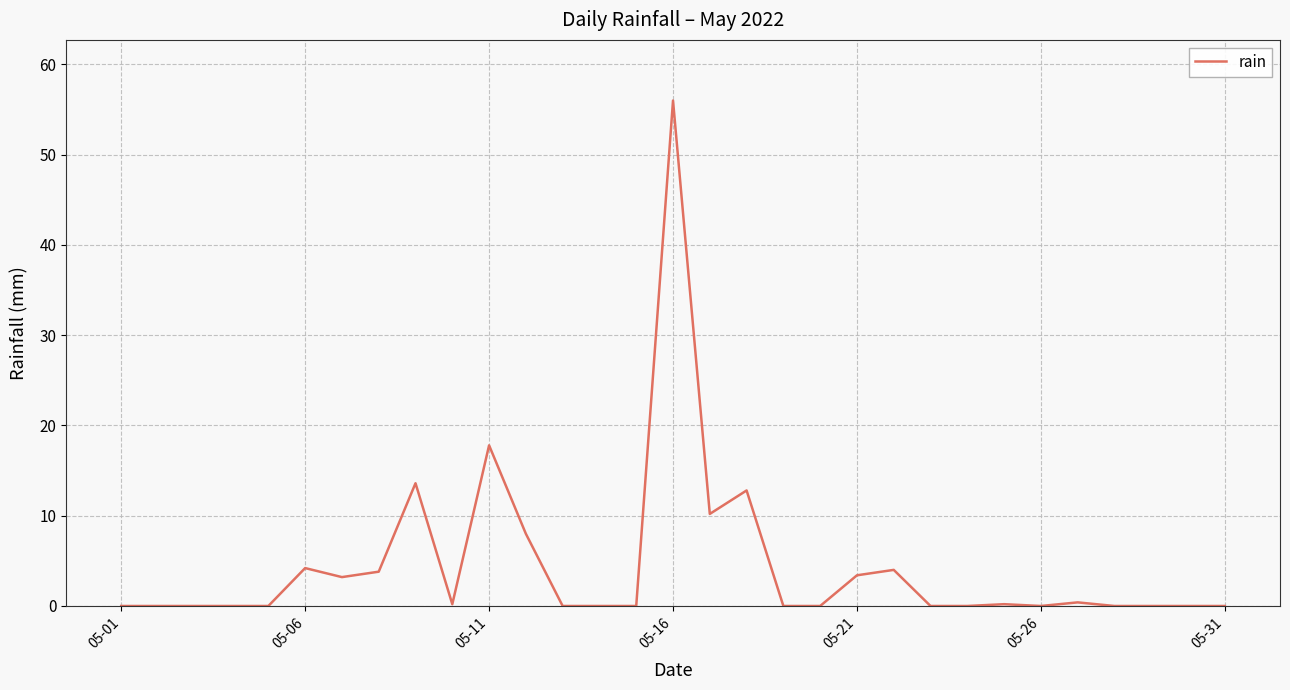

What is the difference between the maximum and minimum values?

56.0